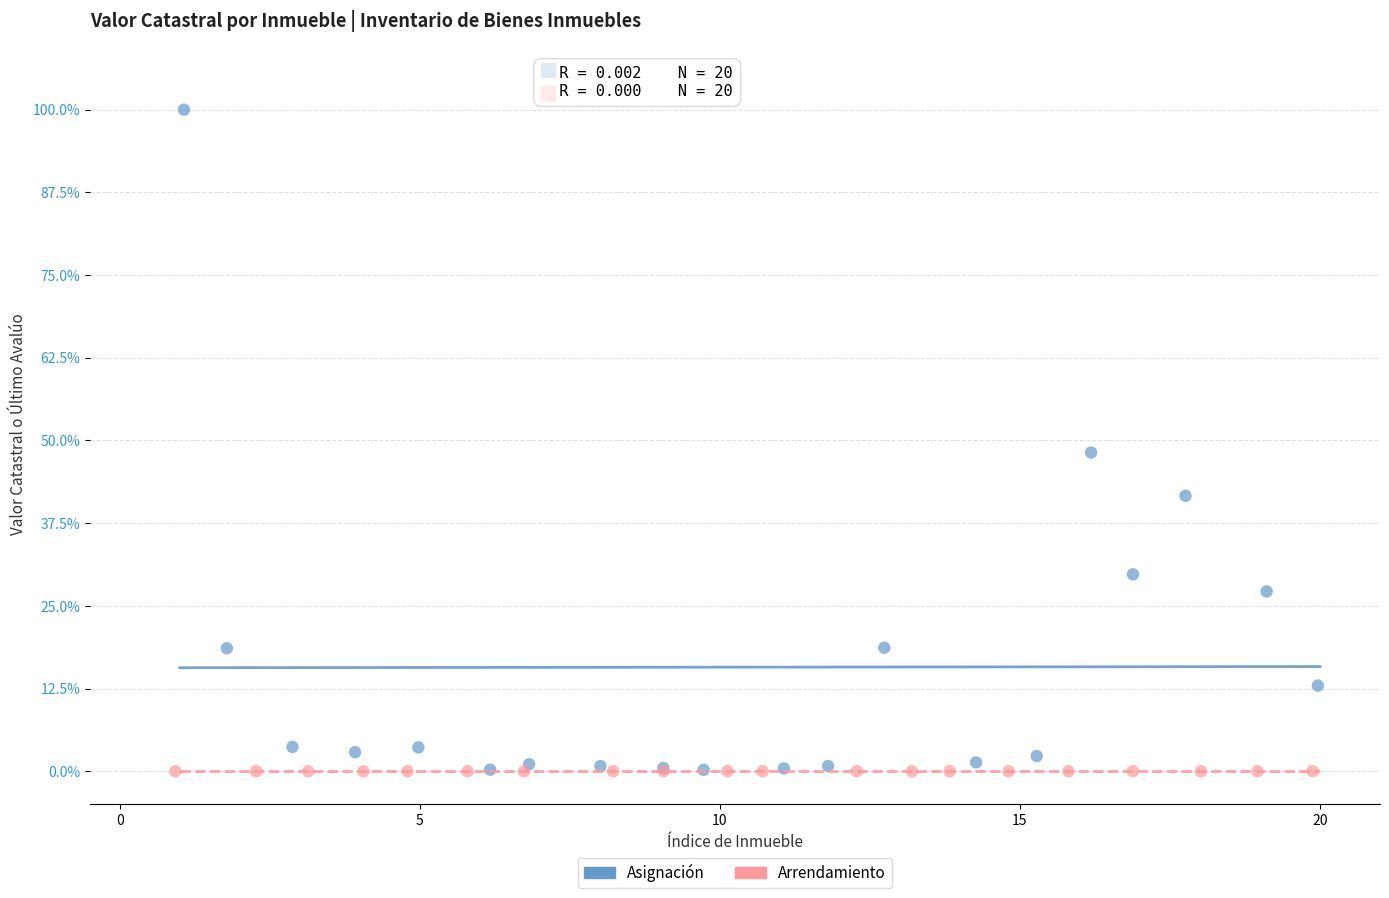

What are all the series names shown in the legend?

Asignación, Arrendamiento